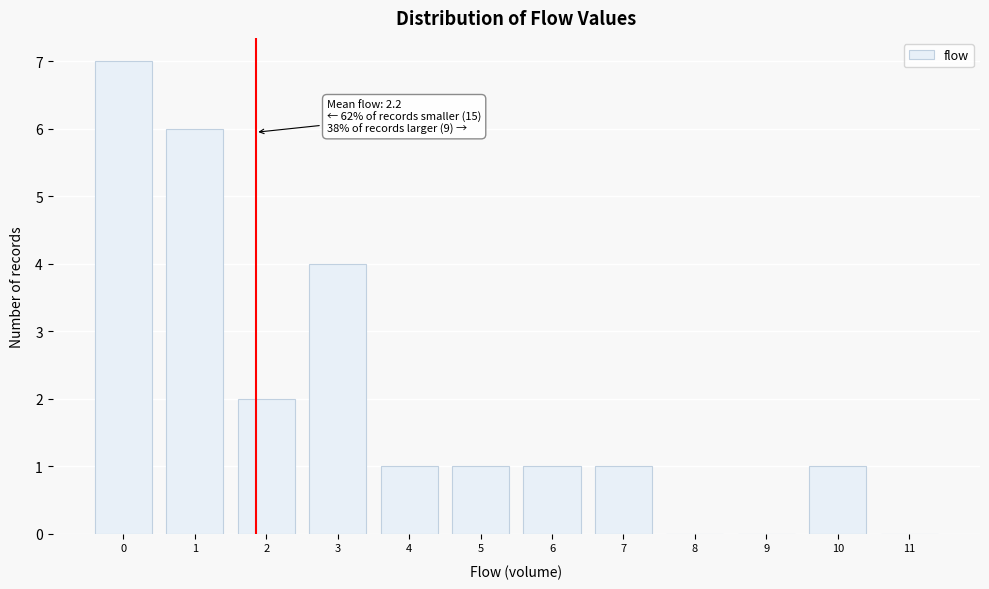

Reading left to right, extract all data points from this chart.

0=7	1=6	2=2	3=4	4=1	5=1	6=1	7=1	8=0	9=0	10=1	11=0